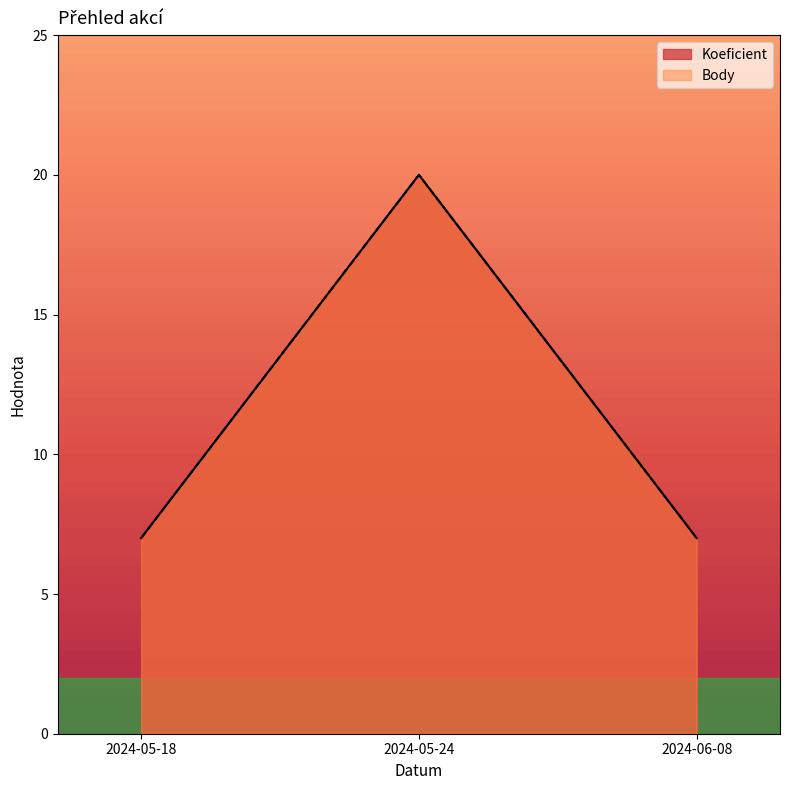

How many Koeficient values are between 7 and 20?

3